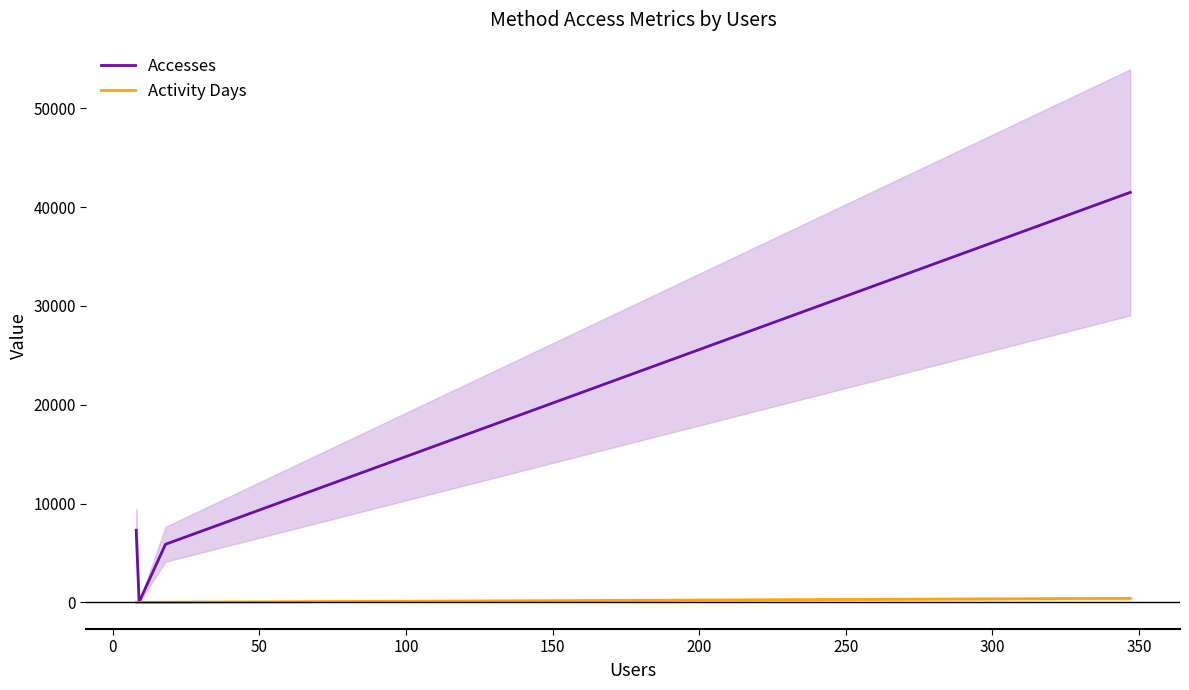

True or false: Activity Days and Accesses intersect in this chart.

False